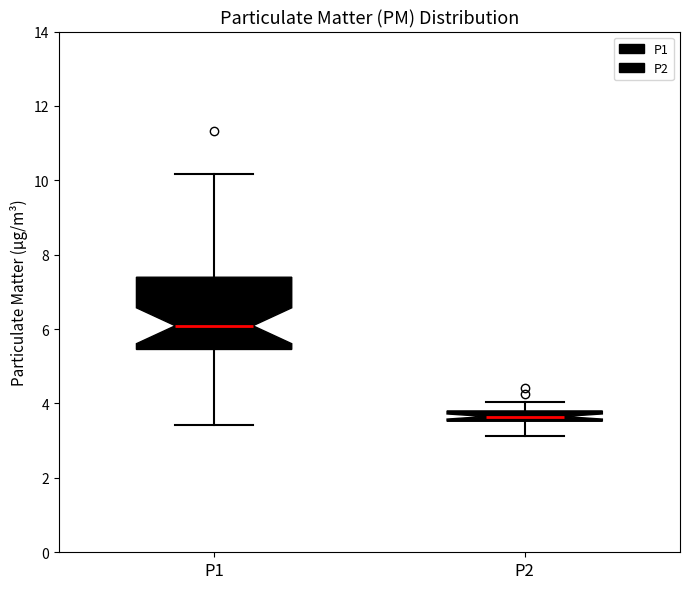

Comparing the boxes themselves (not the whiskers), which one is the tallest?

P1